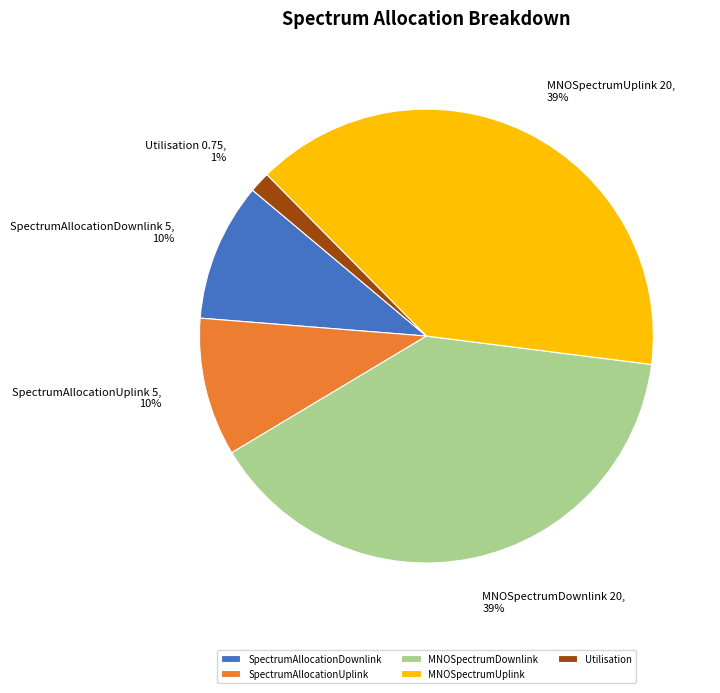

The MNOSpectrumDownlink slice represents 29% of the pie. True or false?

False